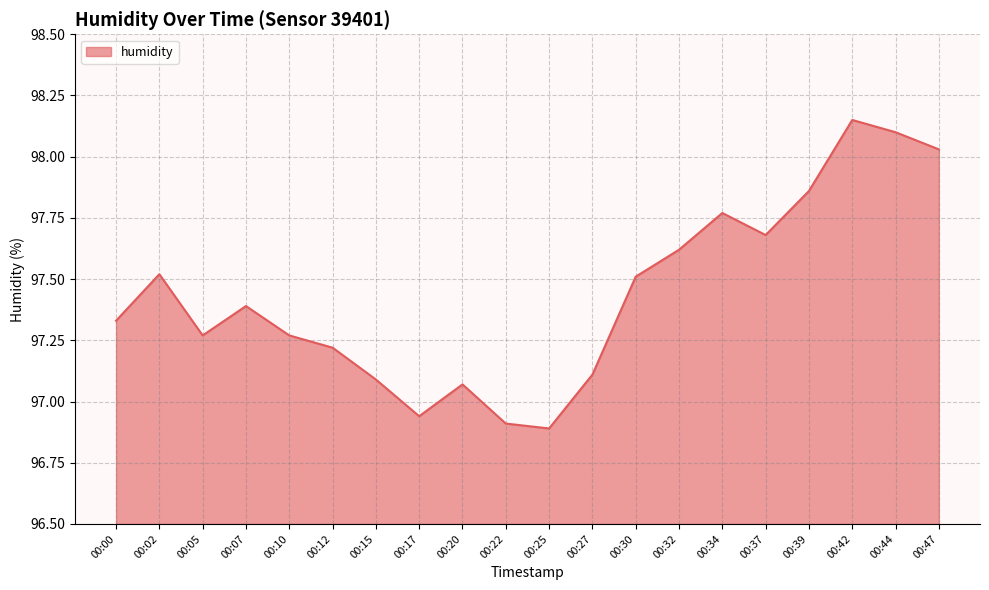

What is the ratio of the value at 00:10 to the value at 00:32?

1.0